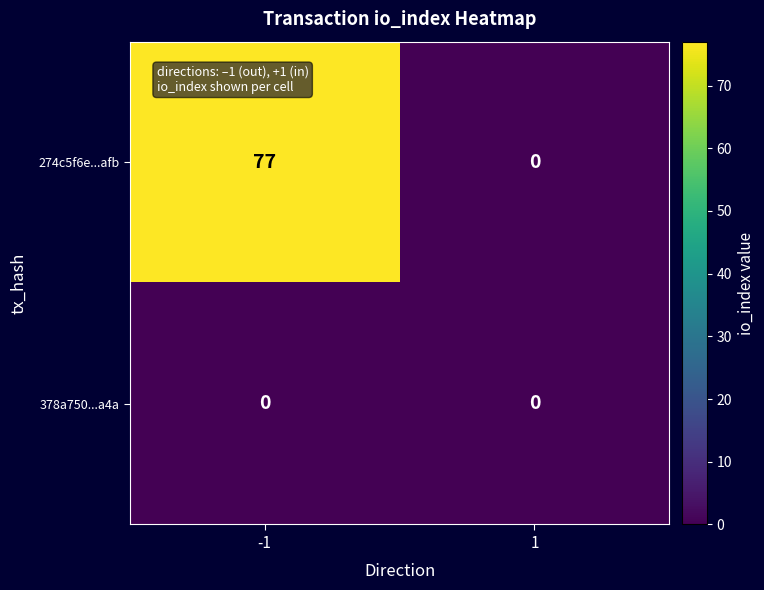

What value does the 274c5f6e...afb series have at -1, to the nearest 10?

80